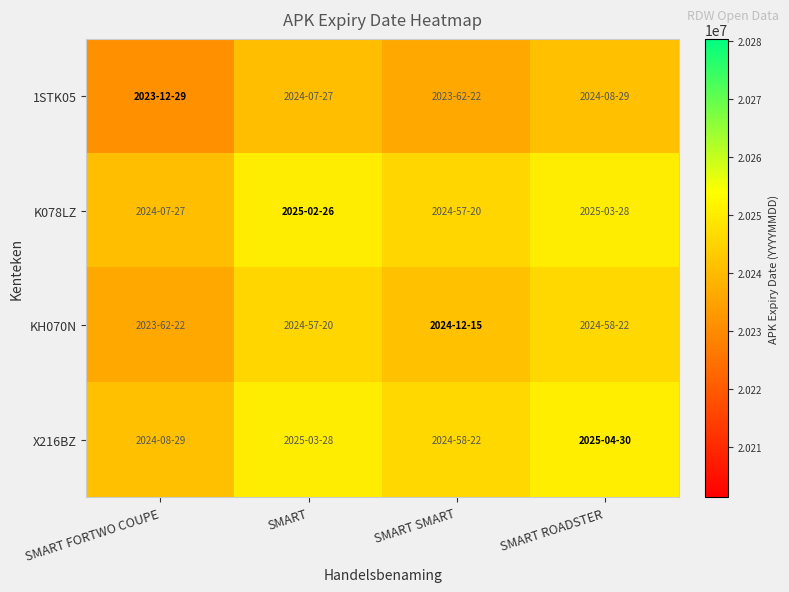

Reading left to right, extract all data points from this chart.

1STK05: SMART FORTWO COUPE=20231229.0	SMART=20240727.5	SMART SMART=20236222.0	SMART ROADSTER=20240829.5
K078LZ: SMART FORTWO COUPE=20240727.5	SMART=20250226.0	SMART SMART=20245720.5	SMART ROADSTER=20250328.0
KH070N: SMART FORTWO COUPE=20236222.0	SMART=20245720.5	SMART SMART=20241215.0	SMART ROADSTER=20245822.5
X216BZ: SMART FORTWO COUPE=20240829.5	SMART=20250328.0	SMART SMART=20245822.5	SMART ROADSTER=20250430.0